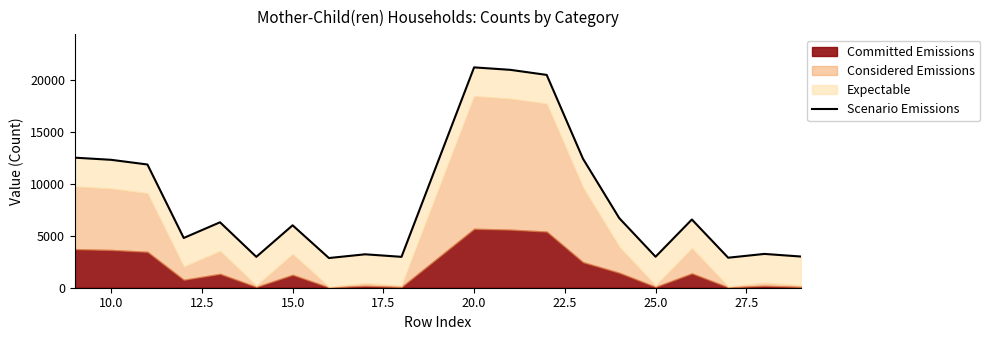

How many data points are less than 6305?

10